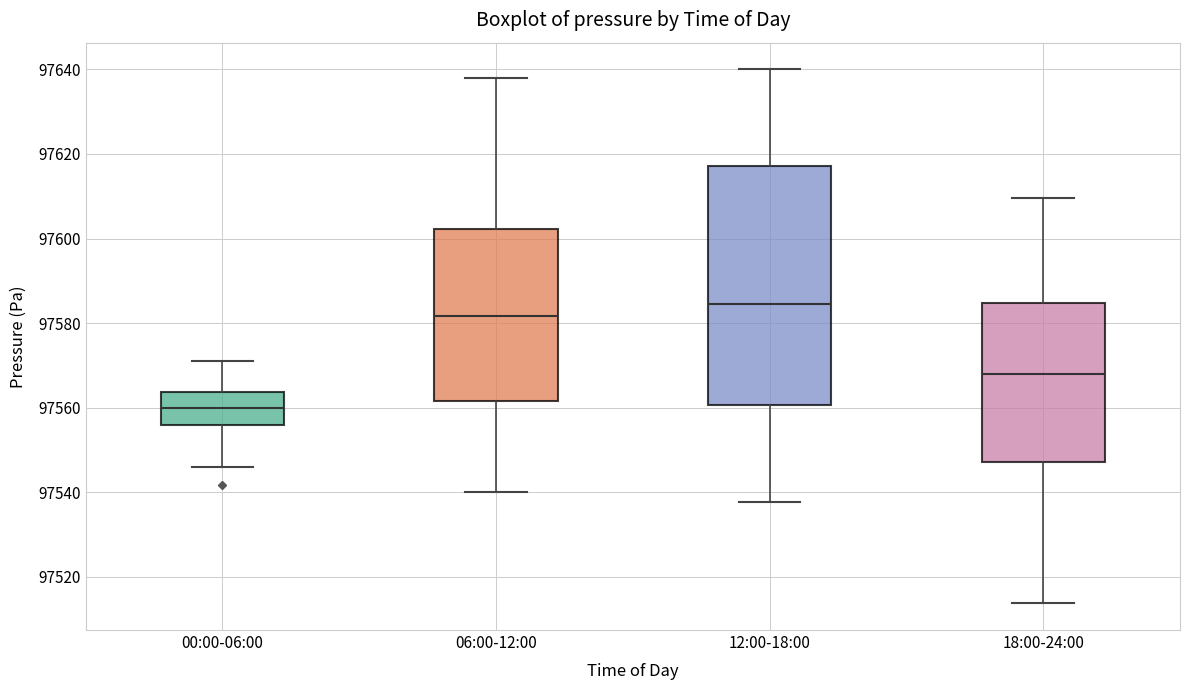

Reading left to right, transcribe this box plot: for each box, give where its median line is, the range the box spans, and where its two whiskers end, as read against the y-axis. The values are not printed on the chart, so give them approximately, as read against the axis.

00:00-06:00: median 97560, box 97556 to 97564, whiskers 97546 to 97572
06:00-12:00: median 97582, box 97562 to 97602, whiskers 97540 to 97638
12:00-18:00: median 97584, box 97560 to 97618, whiskers 97538 to 97640
18:00-24:00: median 97568, box 97548 to 97584, whiskers 97514 to 97610